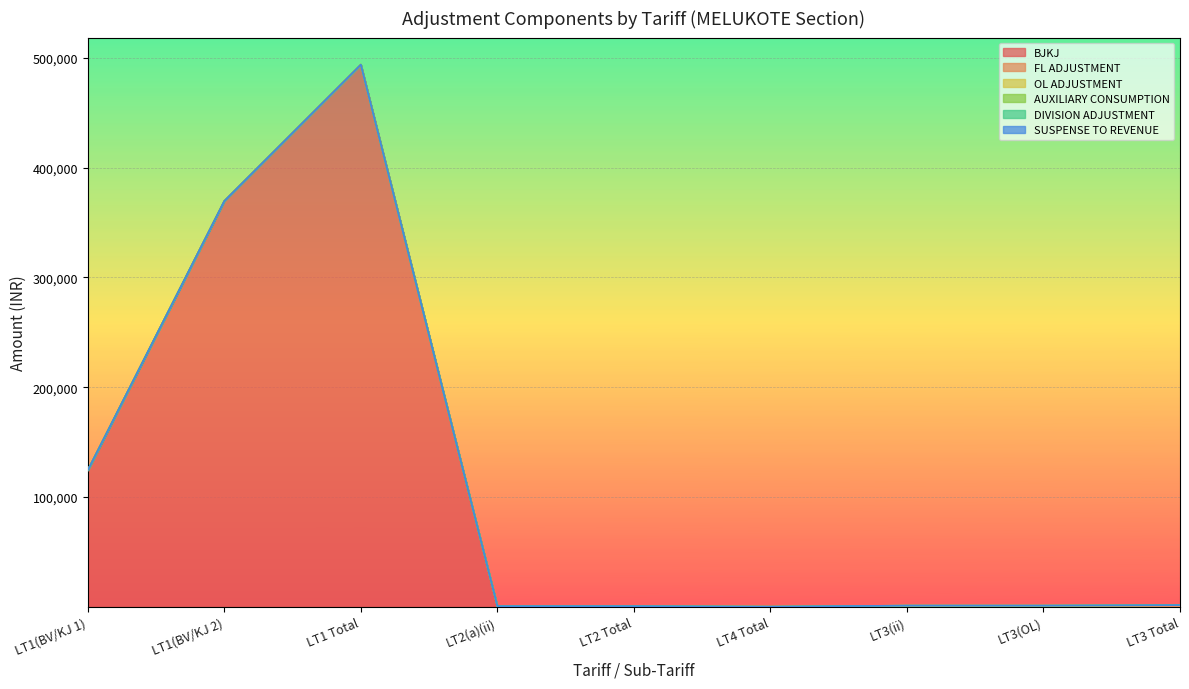

True or false: BJKJ has a value of 0.0 at LT3(OL).

True